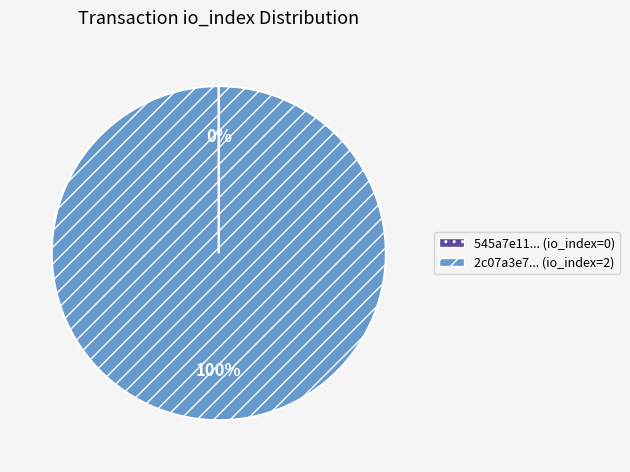

To the nearest percent, what is the difference between the largest and smallest slice percentages?

100%